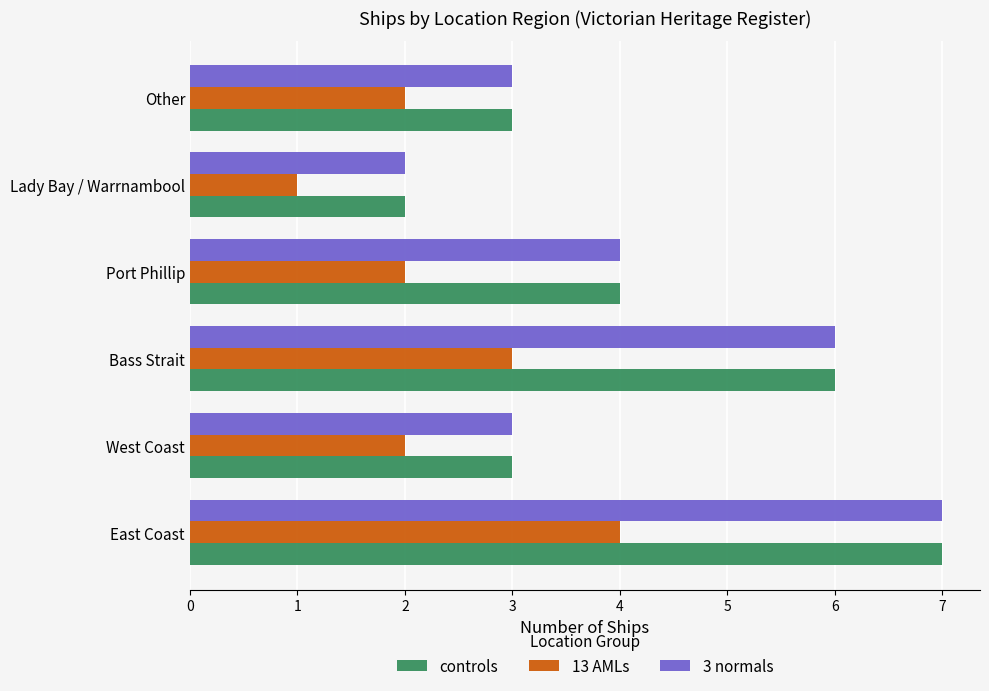

What is the sum of all 3 normals values?

25